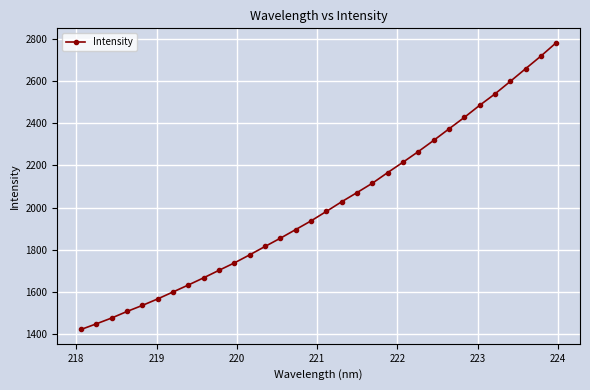

What is the minimum value shown in the chart?

1421.3